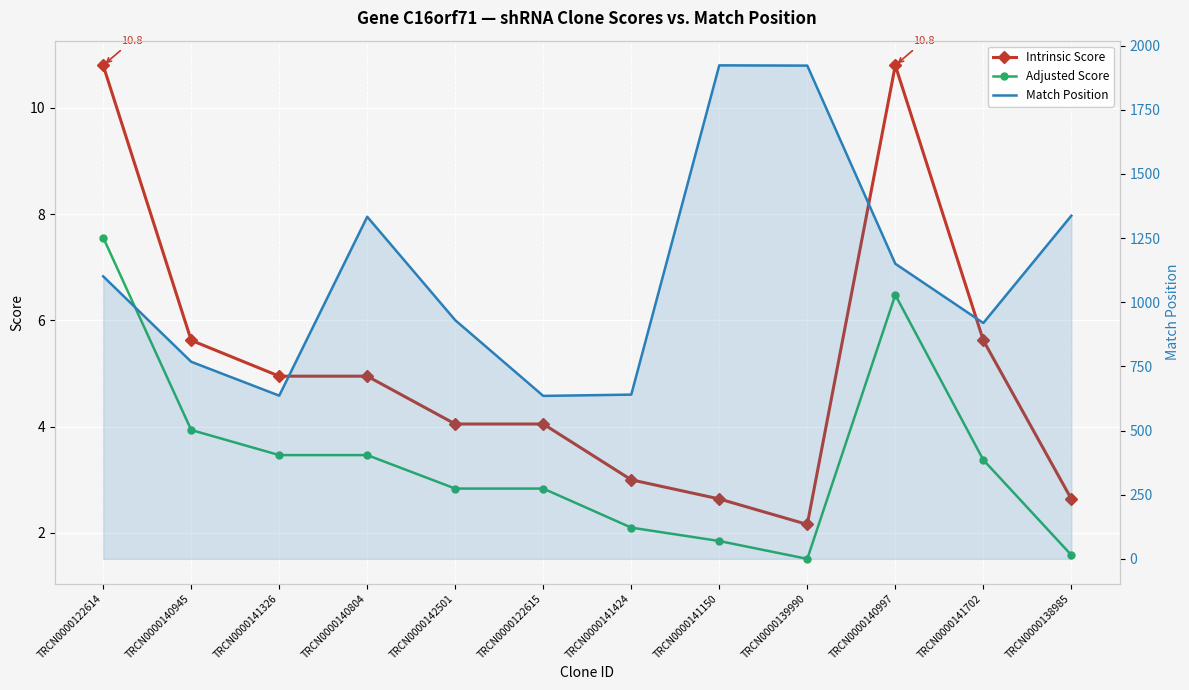

How many values in the Intrinsic Score series are below 4?

4